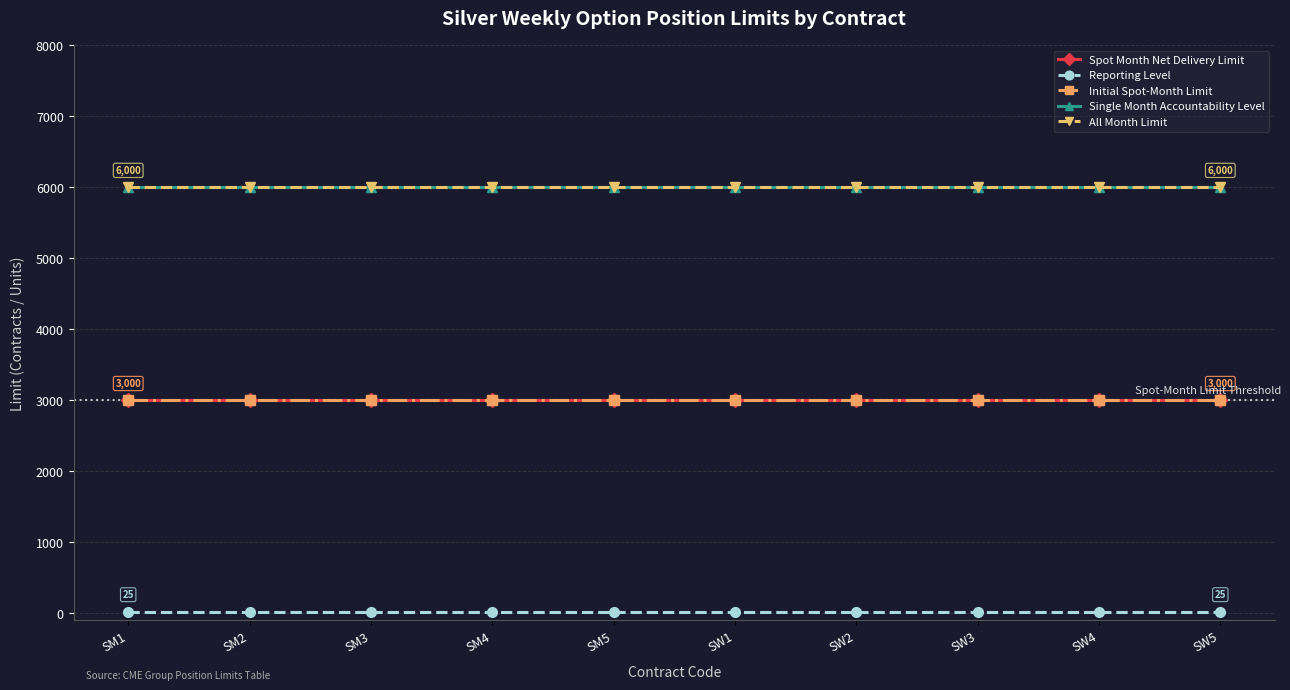

Does the chart display data point markers on the line(s)?

Yes